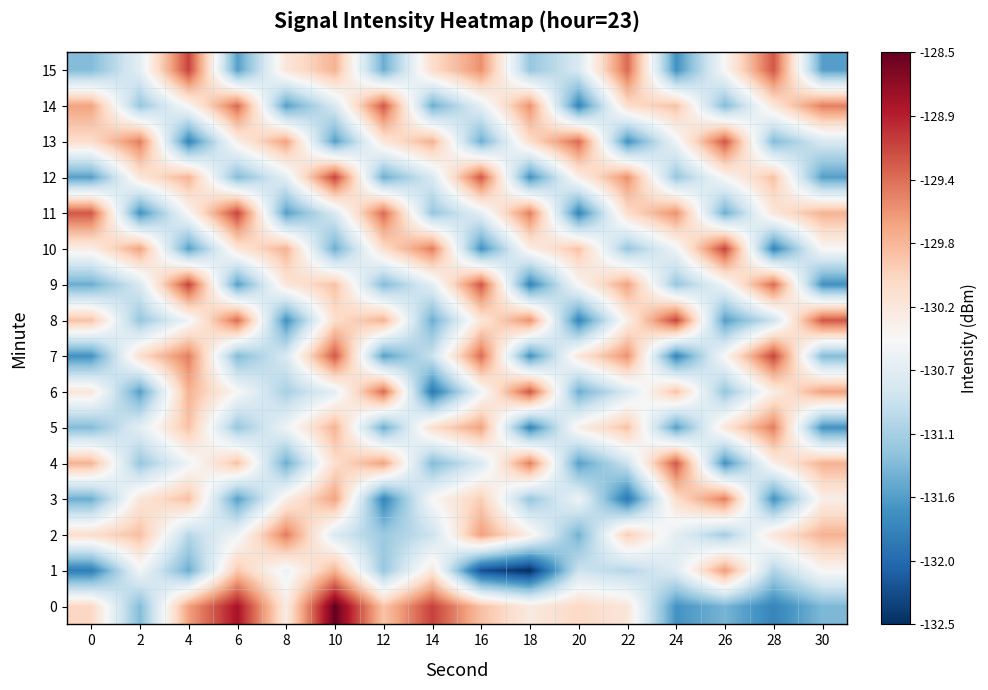

At how many categories does at least one series exceed -129?

2